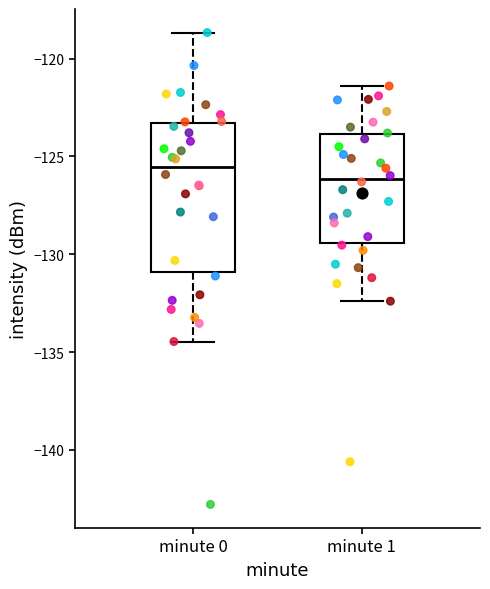

Where does the lower whisker of the box for minute 1 end on the y-axis? The values are not printed on the chart, so give them approximately, as read against the axis.

-132.5